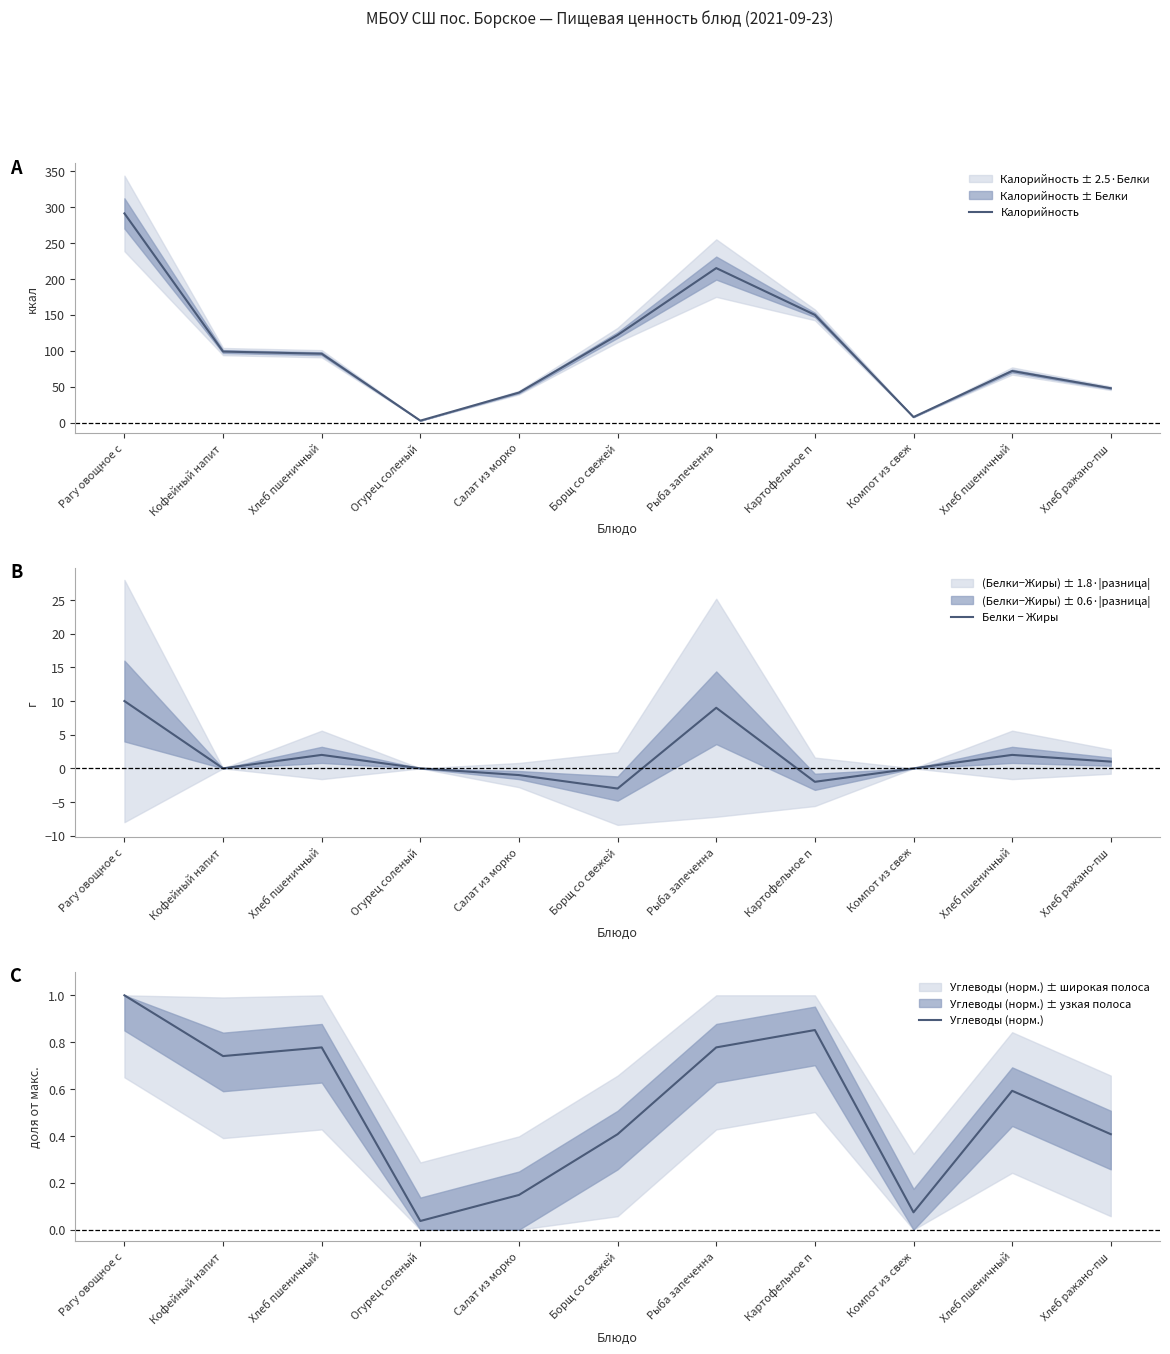

How many times do Белки − Жиры and Углеводы (норм.) cross each other?

6